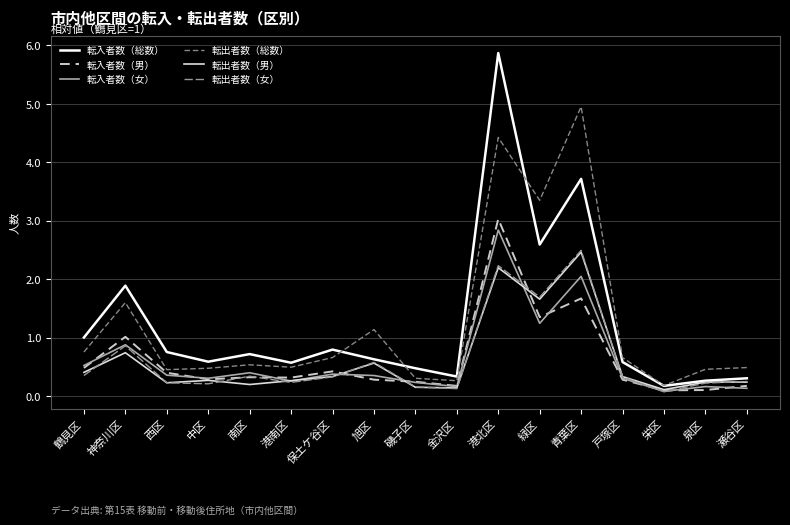

The 転入者数（女） series shows 1.6 at 港北区. True or false?

False